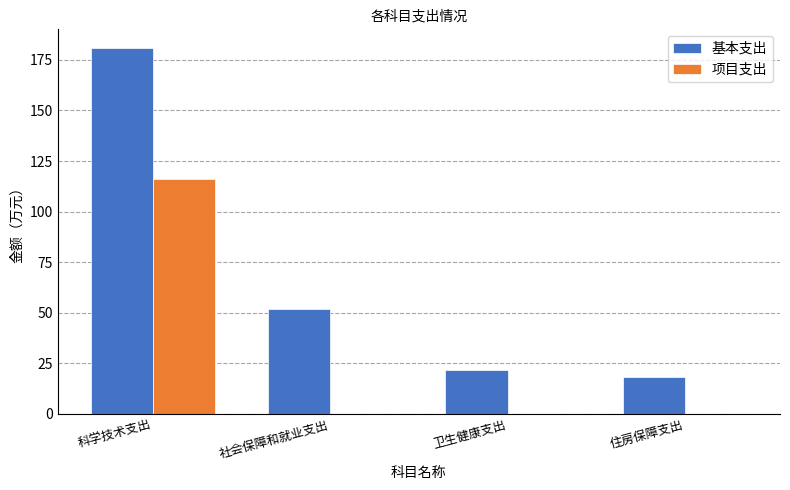

True or false: 基本支出 has a value of 21.5 at 卫生健康支出.

True